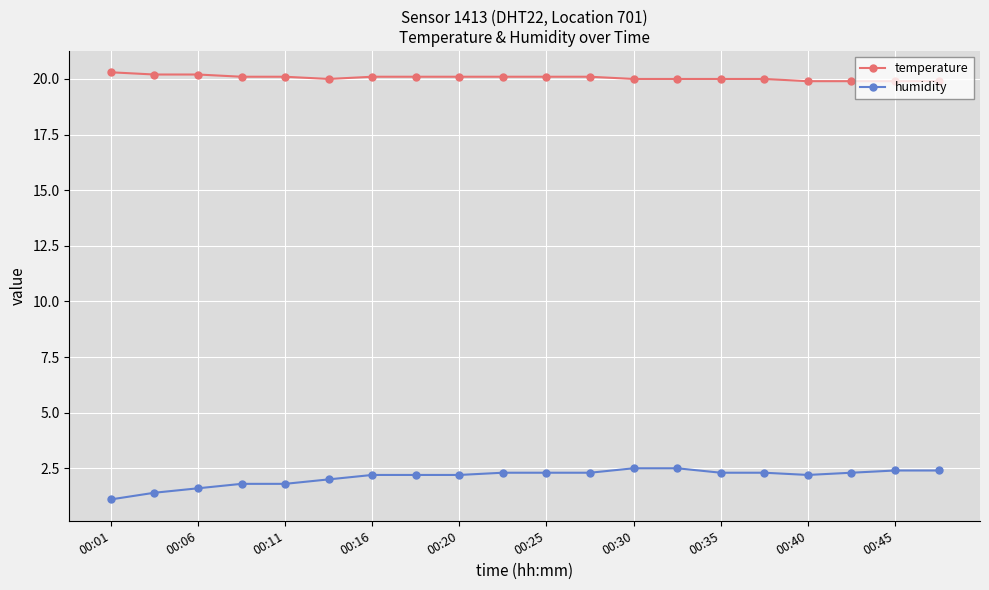

What is the minimum value shown in the chart?

1.1